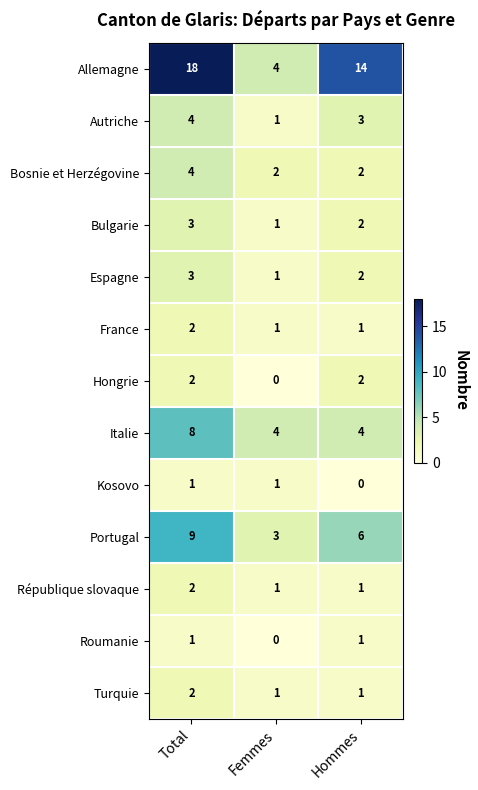

Where is Roumanie nearest to the value 0?

Femmes